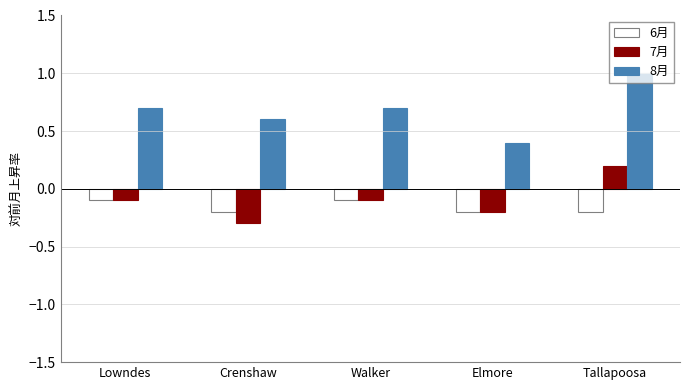

What is the difference between the highest and lowest values at Lowndes?

0.8